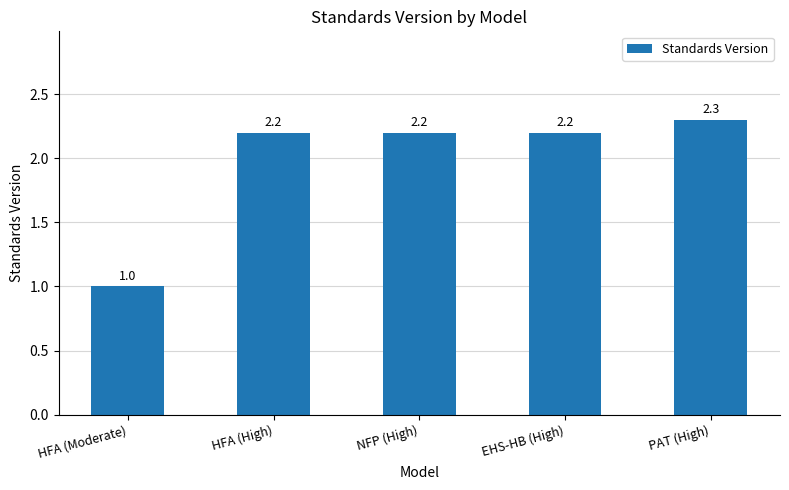

What is the value of the 1st bar from the left?

1.0